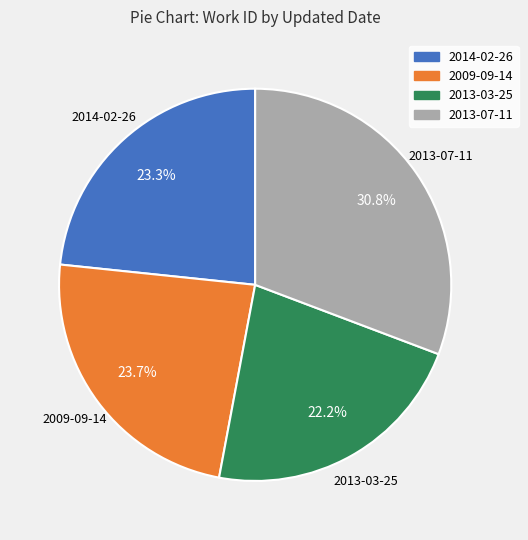

Is it true that 2013-07-11 is 36% of the pie?

False